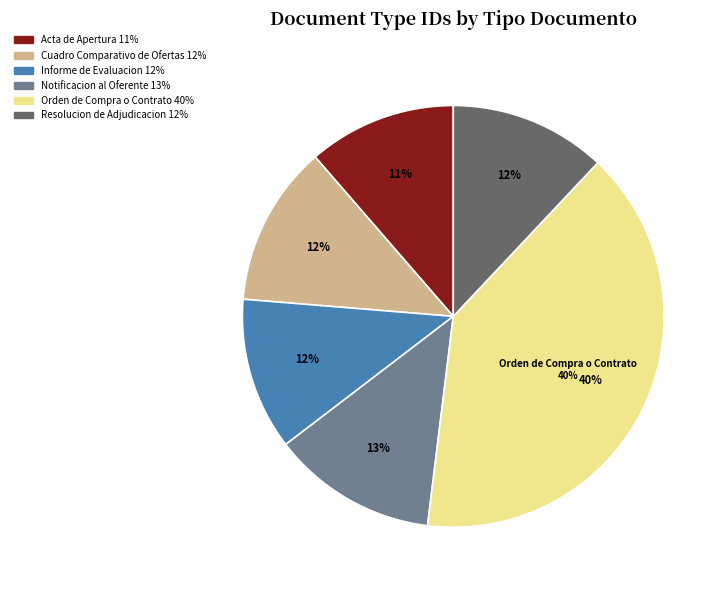

To the nearest percent, what is the average slice percentage?

17%